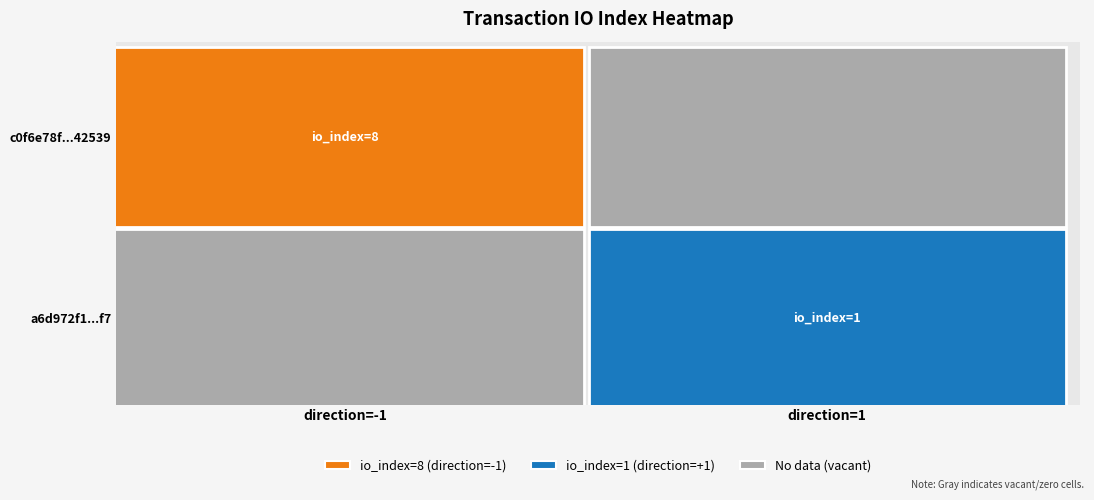

What is the average value of the a6d972f19cbd68e81e5d1283145e274c7bf34f7 series?

1